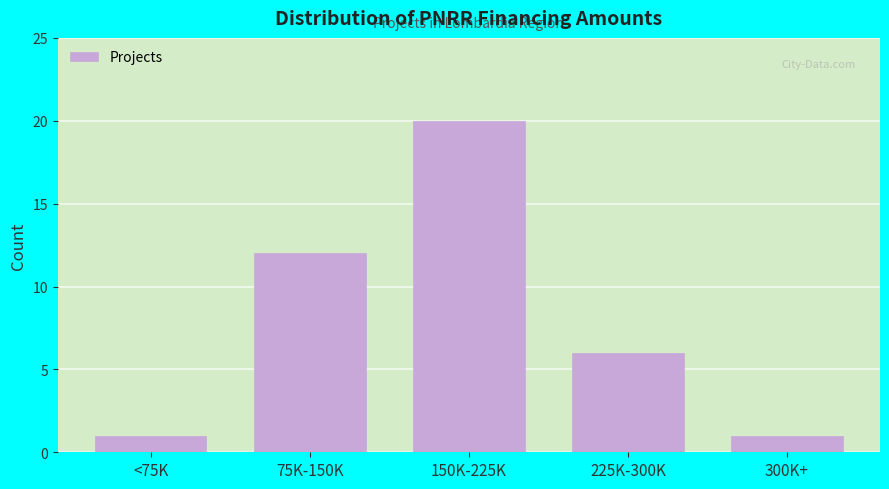

Reading left to right, extract all data points from this chart.

<75K=1	75K-150K=12	150K-225K=20	225K-300K=6	300K+=1